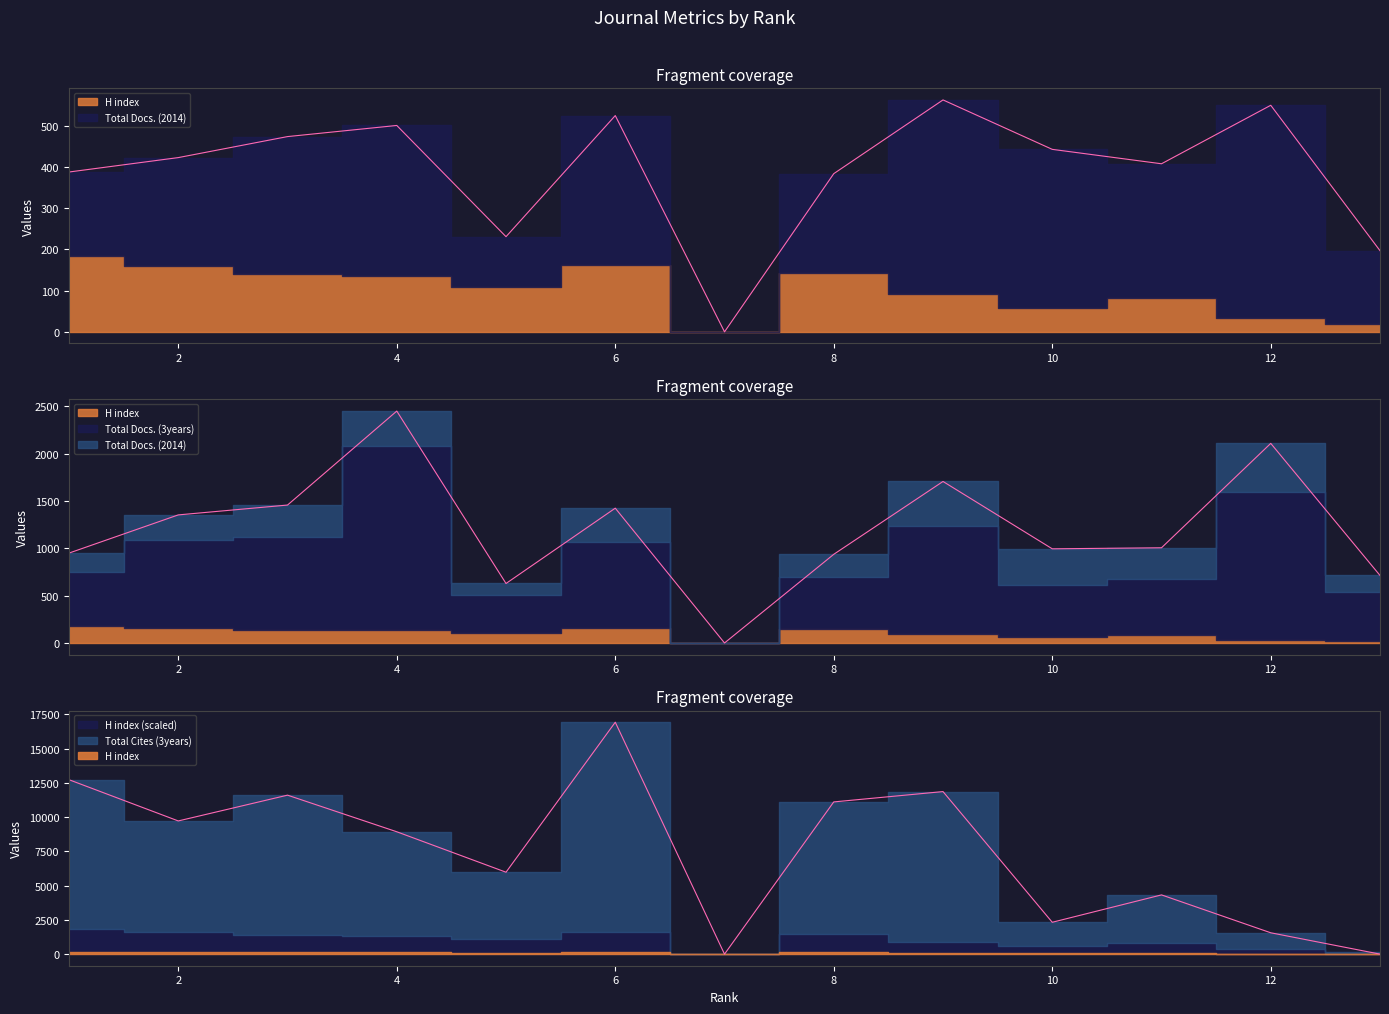

What is the value of the Total Cites (3years) point at the 5th from the left?

5976